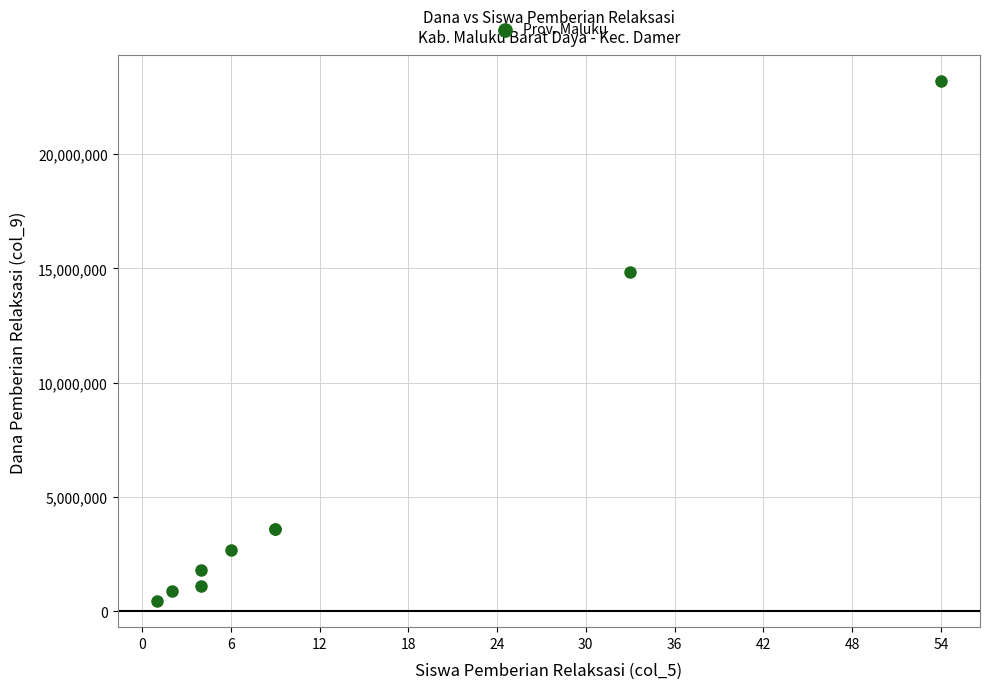

What Y value in the scatter plot is closest to 11812500?

14850000